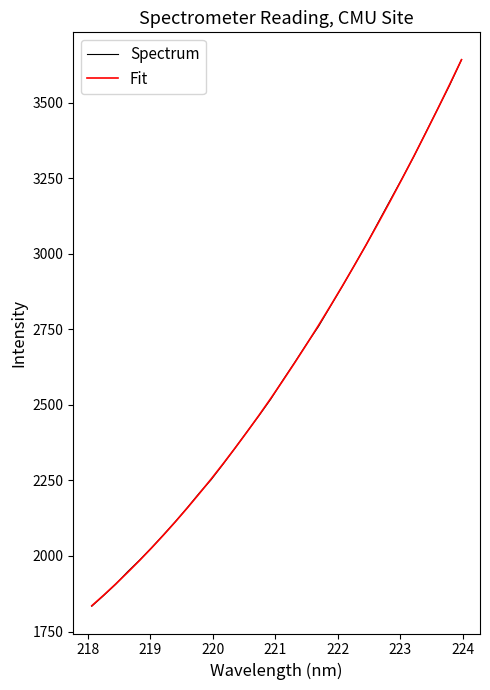

Which series has the largest range (max minus min)?

Spectrum